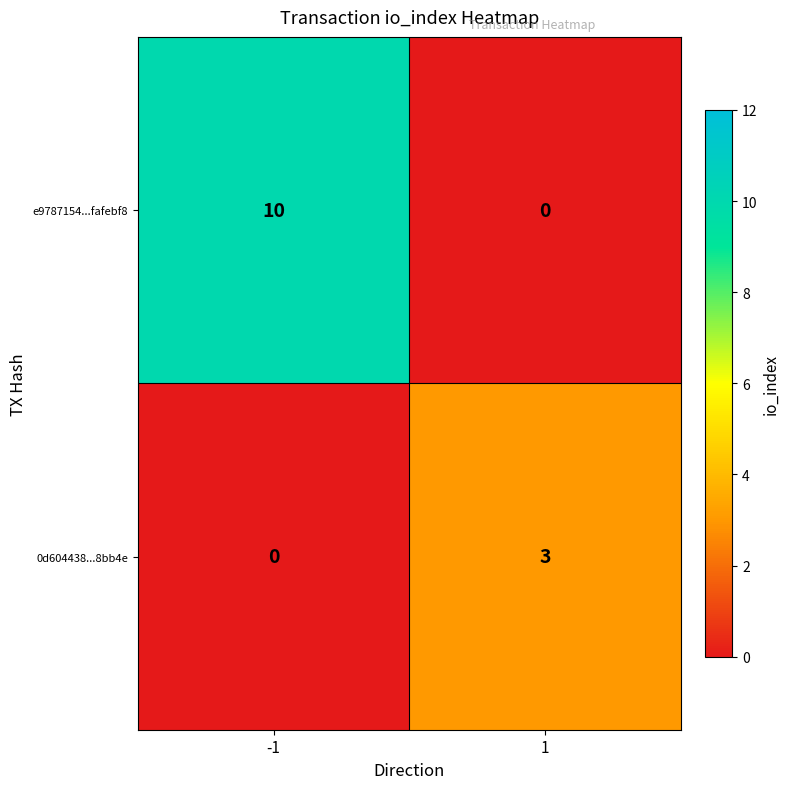

What value does the 0d604438...8bb4e series have at 1?

3